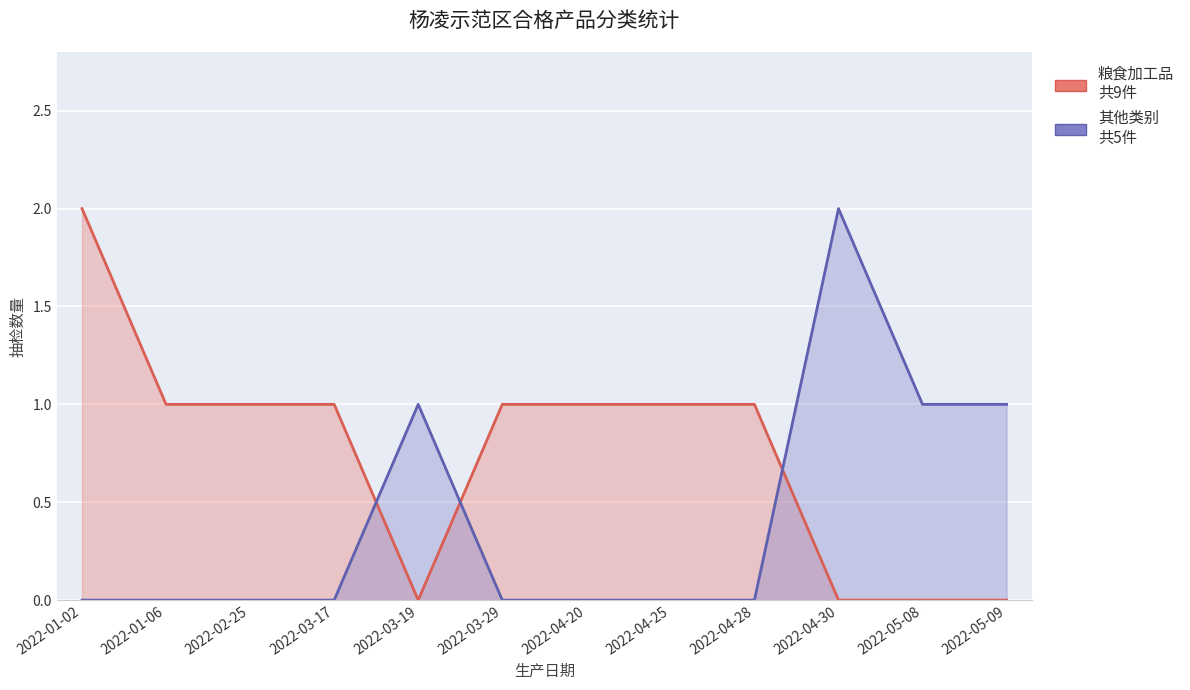

What is the difference between the highest and lowest values at 2022-01-06?

1